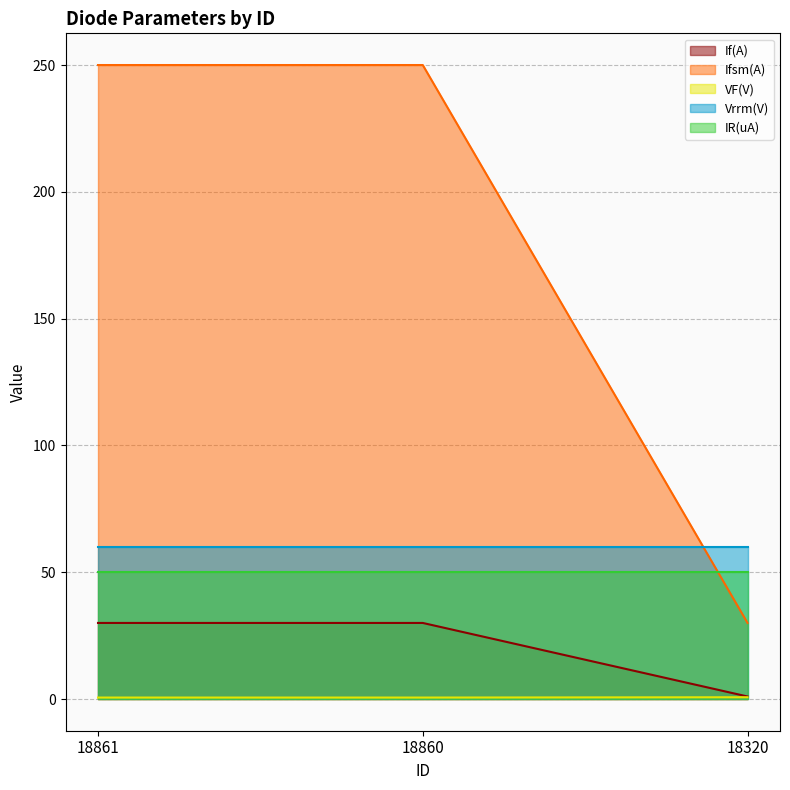

Which has a higher value, 18860 or 18320?

18860